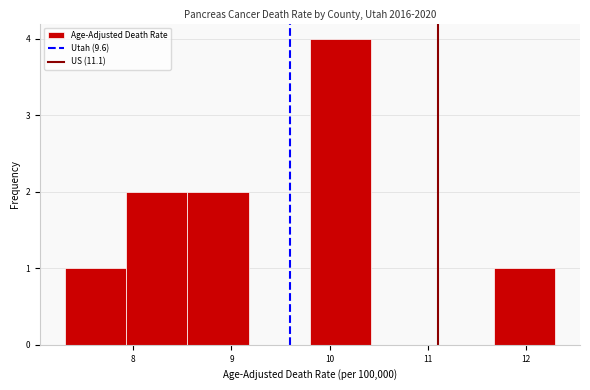

How tall is the bar that spans 7.9 to 8.6 on the x-axis? Neither the bar edges nor the heights are printed on the chart, so give them approximately, as read against the axes.

2